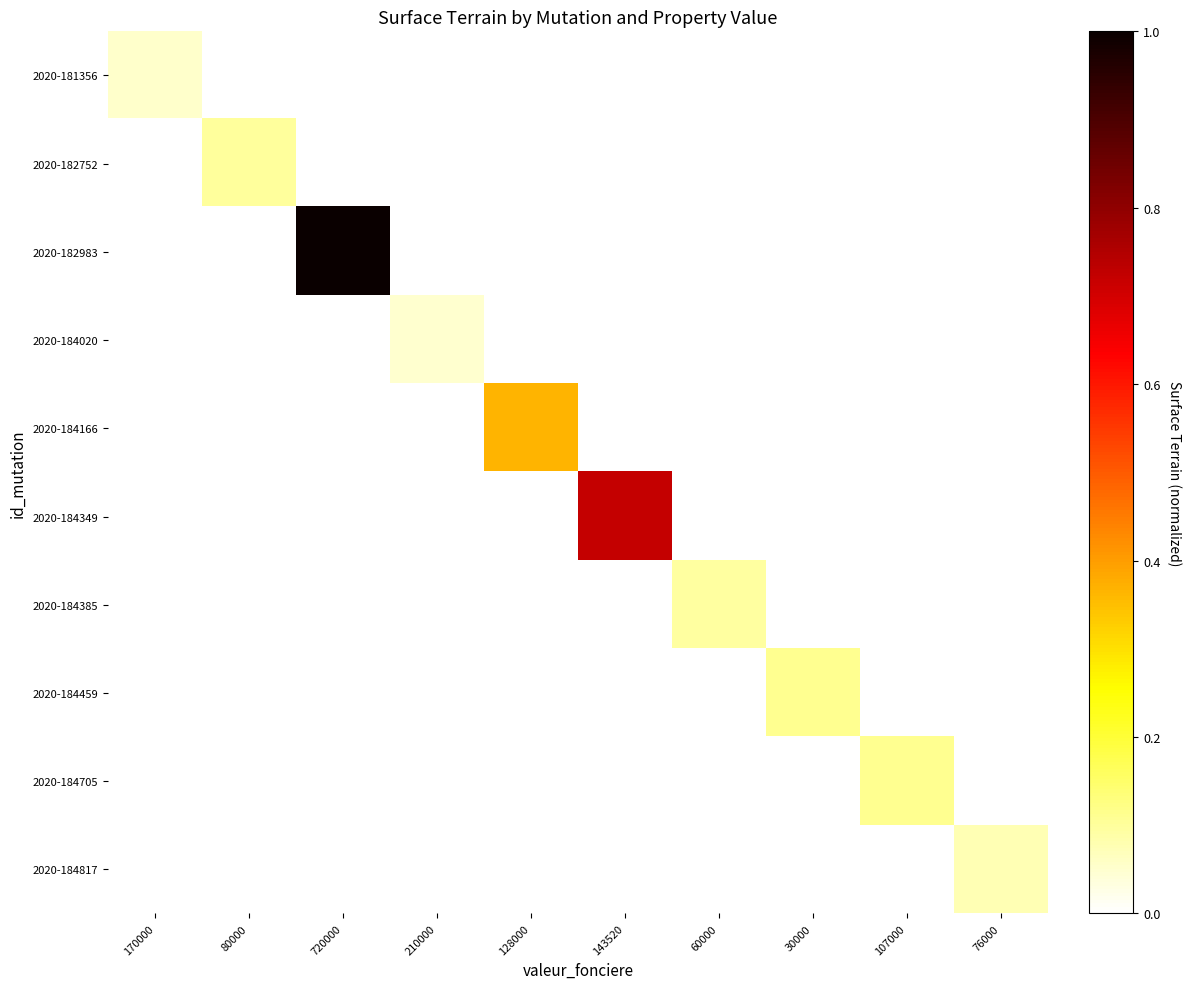

Reading left to right, transcribe all the data shown in this chart.

2020-181356: 170000=0.1	80000=0.0	720000=0.0	210000=0.0	128000=0.0	143520=0.0	60000=0.0	30000=0.0	107000=0.0	76000=0.0
2020-182752: 170000=0.0	80000=0.1	720000=0.0	210000=0.0	128000=0.0	143520=0.0	60000=0.0	30000=0.0	107000=0.0	76000=0.0
2020-182983: 170000=0.0	80000=0.0	720000=1.0	210000=0.0	128000=0.0	143520=0.0	60000=0.0	30000=0.0	107000=0.0	76000=0.0
2020-184020: 170000=0.0	80000=0.0	720000=0.0	210000=0.0	128000=0.0	143520=0.0	60000=0.0	30000=0.0	107000=0.0	76000=0.0
2020-184166: 170000=0.0	80000=0.0	720000=0.0	210000=0.0	128000=0.4	143520=0.0	60000=0.0	30000=0.0	107000=0.0	76000=0.0
2020-184349: 170000=0.0	80000=0.0	720000=0.0	210000=0.0	128000=0.0	143520=0.7	60000=0.0	30000=0.0	107000=0.0	76000=0.0
2020-184385: 170000=0.0	80000=0.0	720000=0.0	210000=0.0	128000=0.0	143520=0.0	60000=0.1	30000=0.0	107000=0.0	76000=0.0
2020-184459: 170000=0.0	80000=0.0	720000=0.0	210000=0.0	128000=0.0	143520=0.0	60000=0.0	30000=0.1	107000=0.0	76000=0.0
2020-184705: 170000=0.0	80000=0.0	720000=0.0	210000=0.0	128000=0.0	143520=0.0	60000=0.0	30000=0.0	107000=0.1	76000=0.0
2020-184817: 170000=0.0	80000=0.0	720000=0.0	210000=0.0	128000=0.0	143520=0.0	60000=0.0	30000=0.0	107000=0.0	76000=0.1